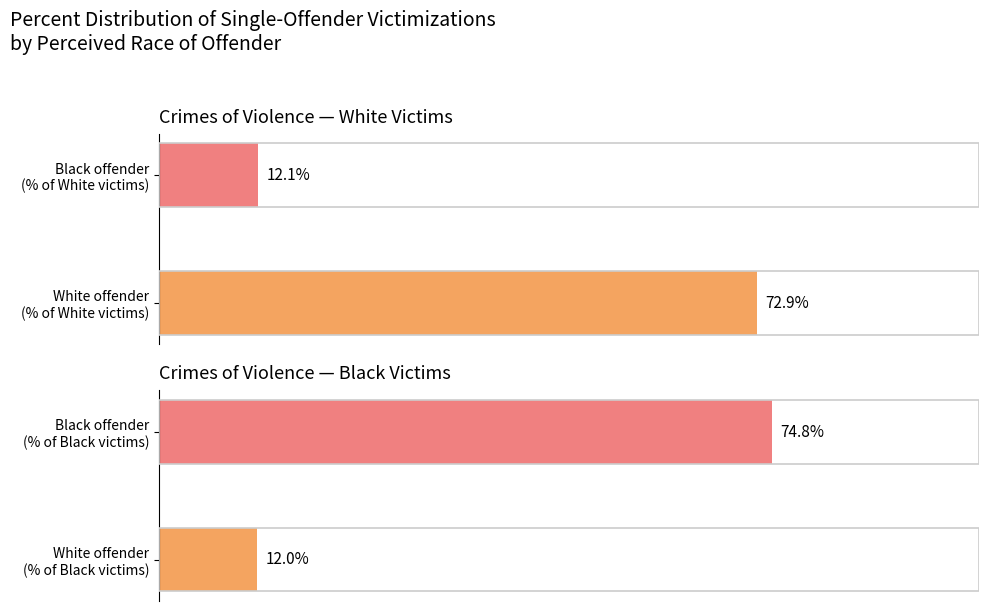

Read the Black only value at Black offender.

74.8